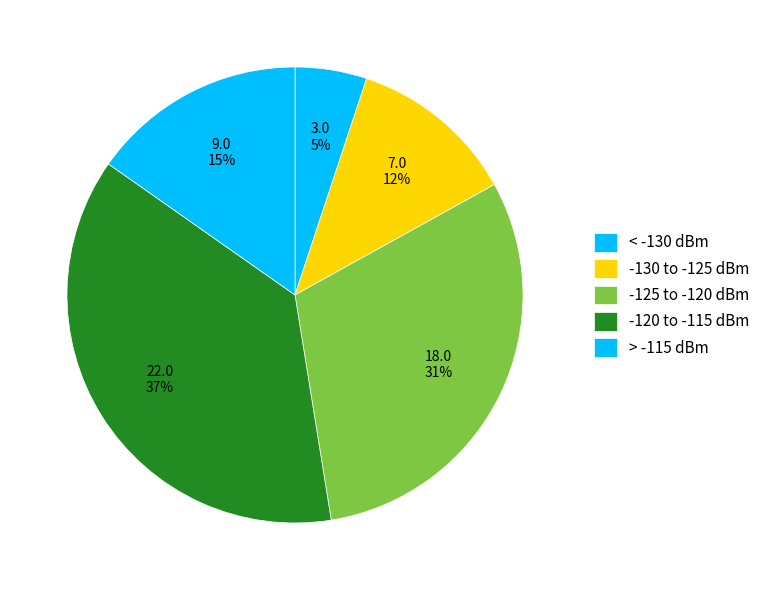

Does any single category account for the majority?

No